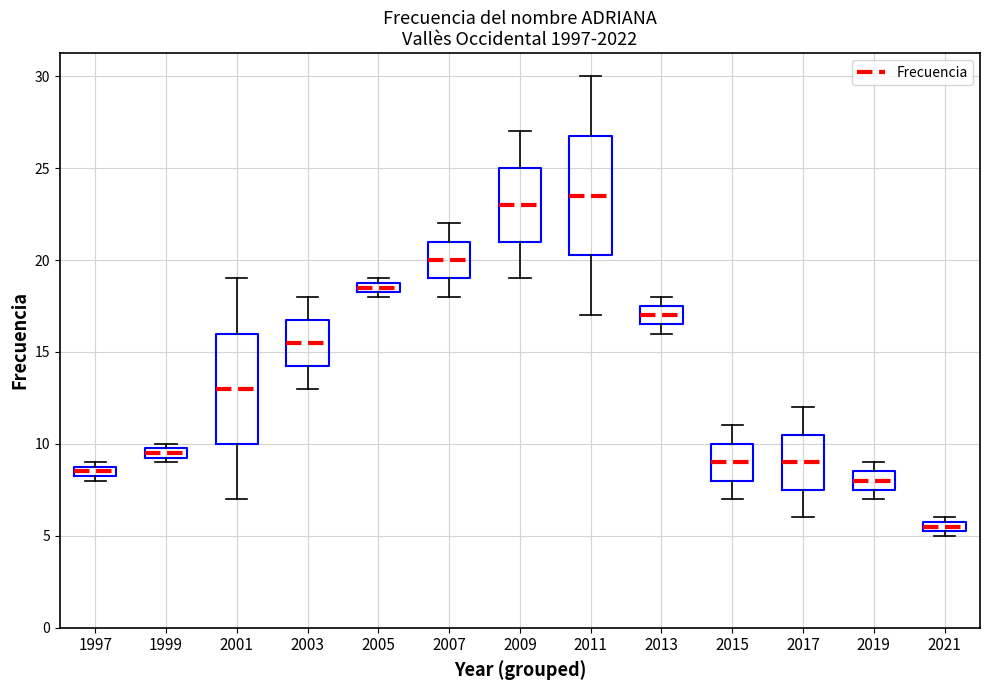

Which box's median line is the highest?

2011